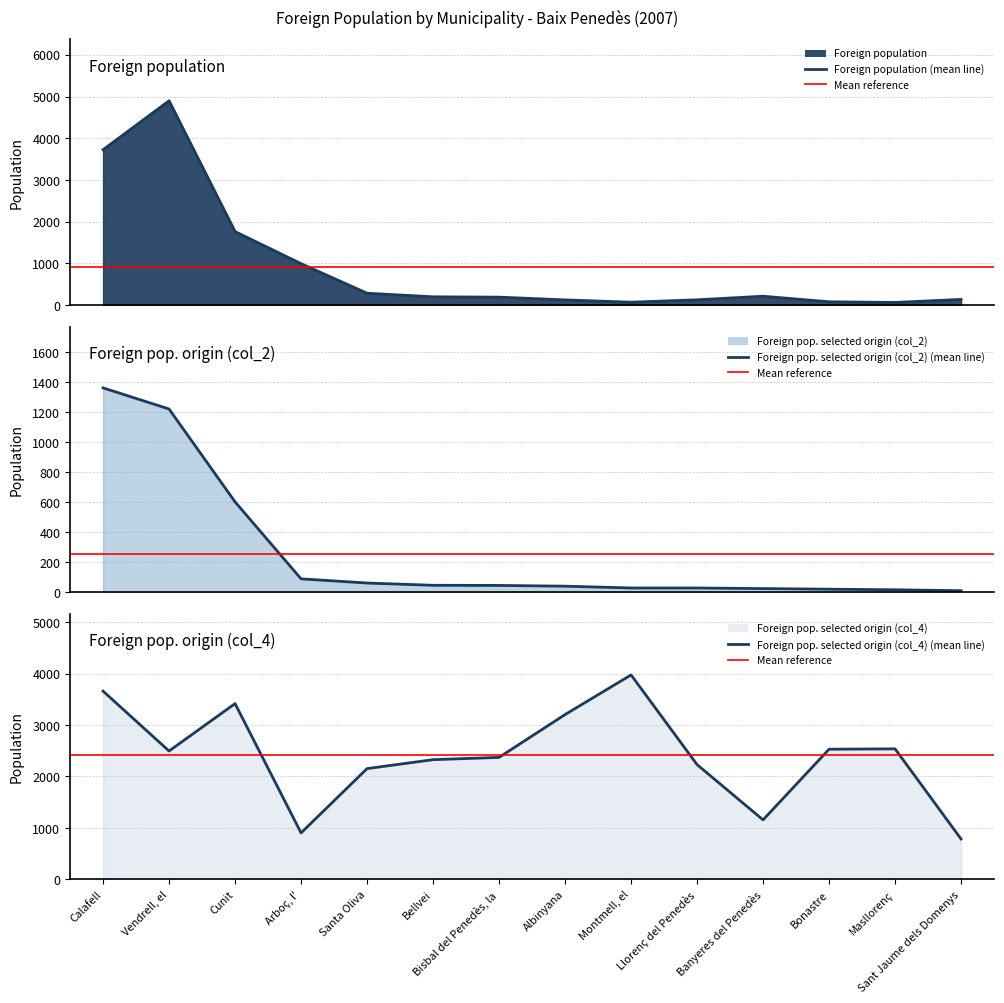

List the series in order of their overall mean, lowest first.

Foreign pop. selected origin (col_2) (line), Foreign population (line), Foreign pop. selected origin (col_4) (line)